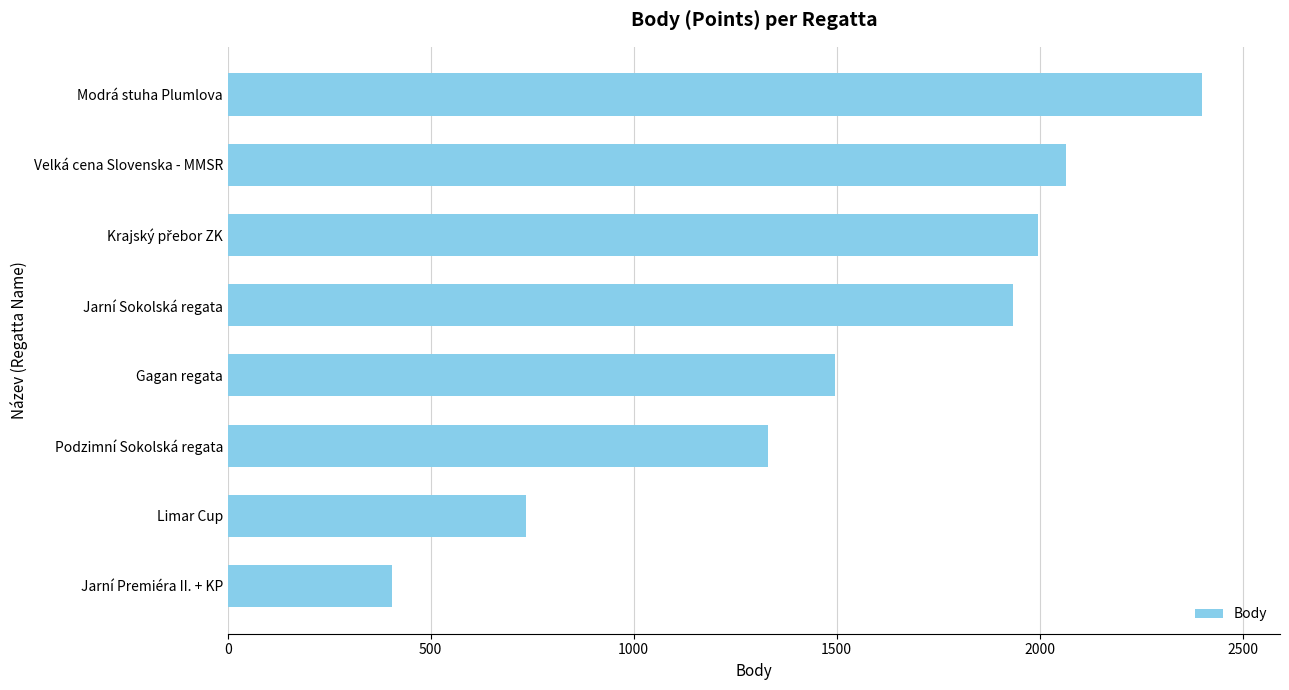

How many values are below 1935?

4